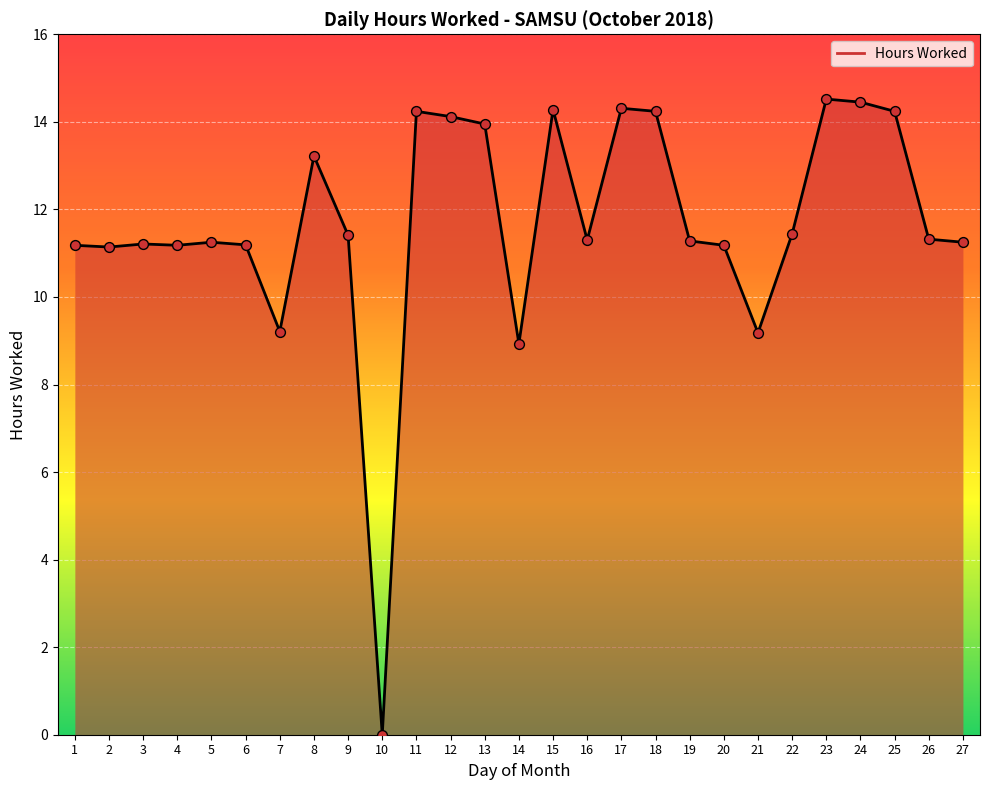

Approximately how many times larger is the value at 6 compared to 2?

1.0